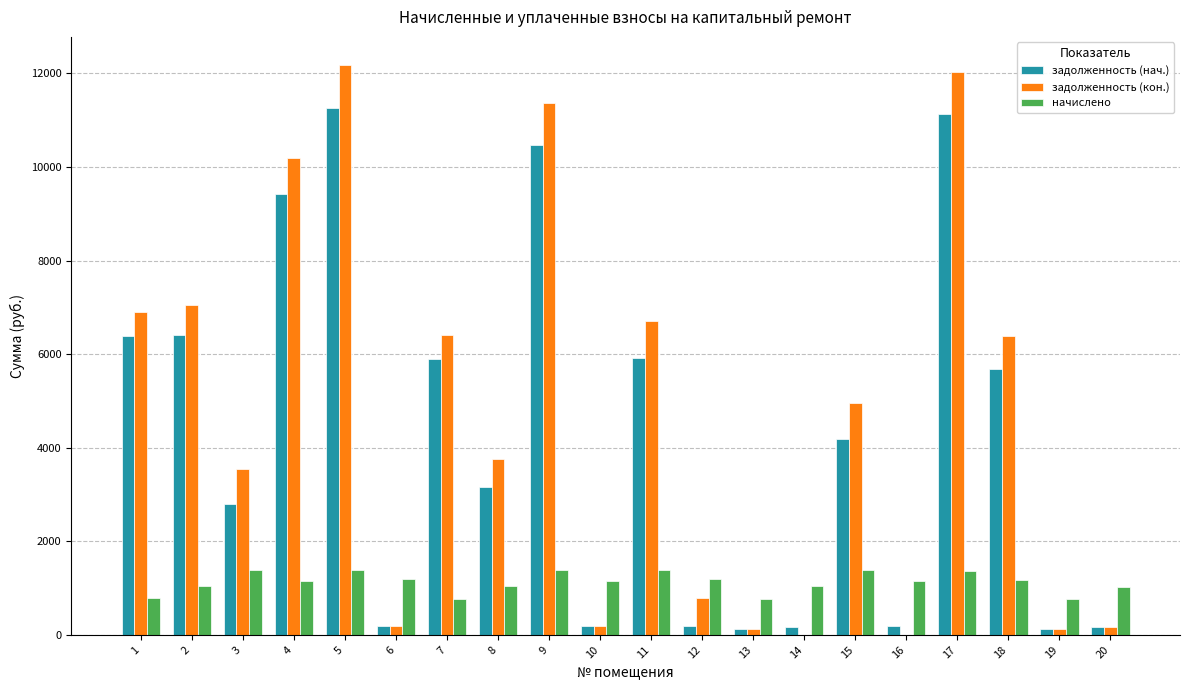

True or false: задолженность (кон.) has a value of 198.8 at 6.

True